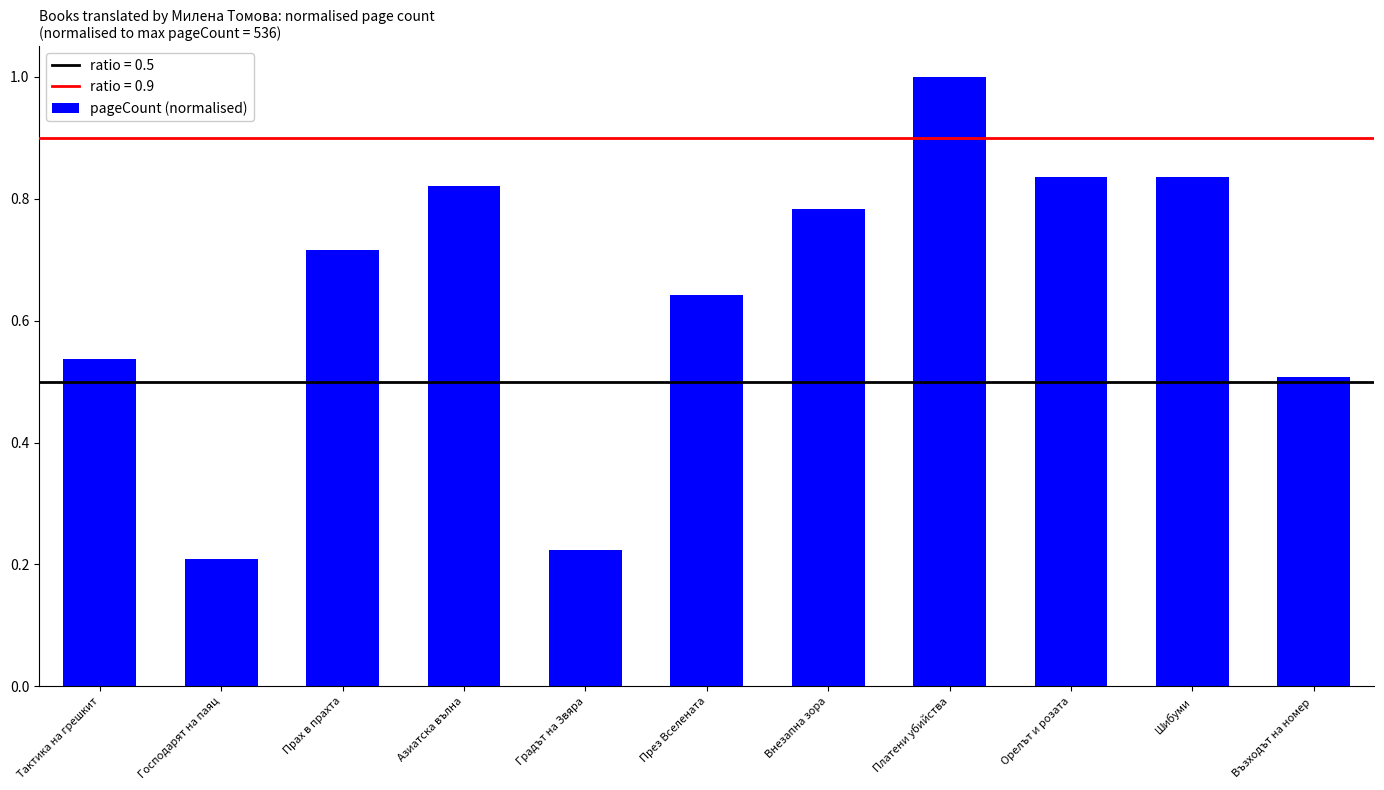

What is the maximum value shown in the chart?

1.0